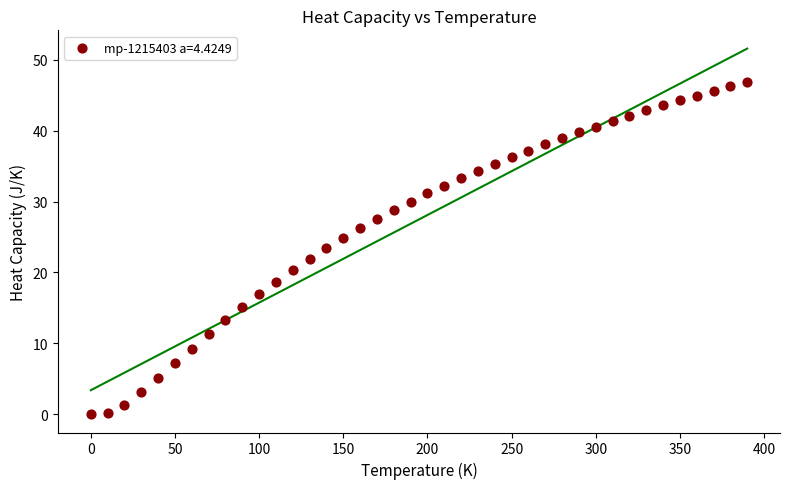

What is the range of Y values (max minus min)?

46.9